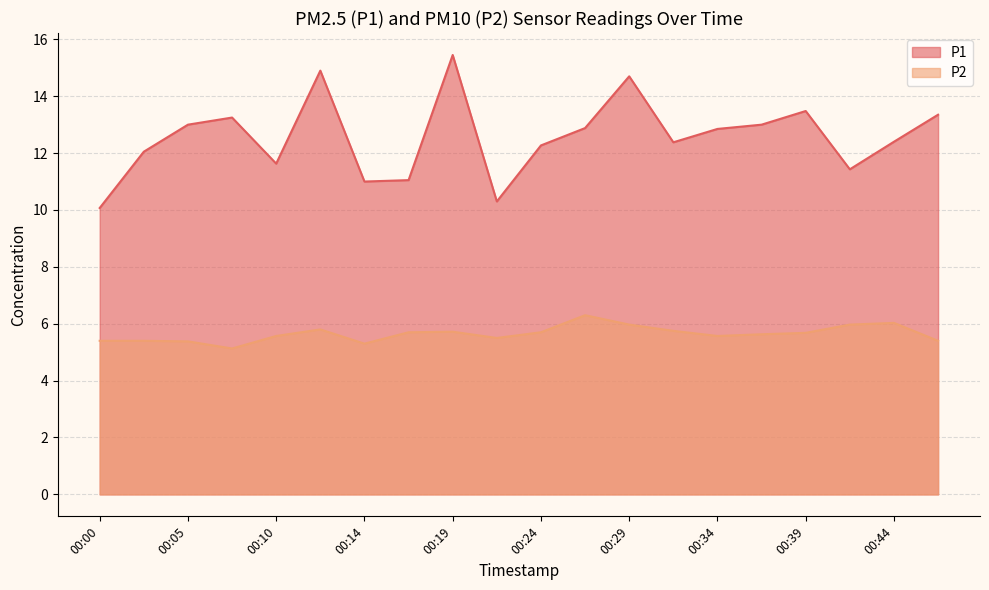

In P1, how many points are lower than both neighbors (excluding endpoints)?

5